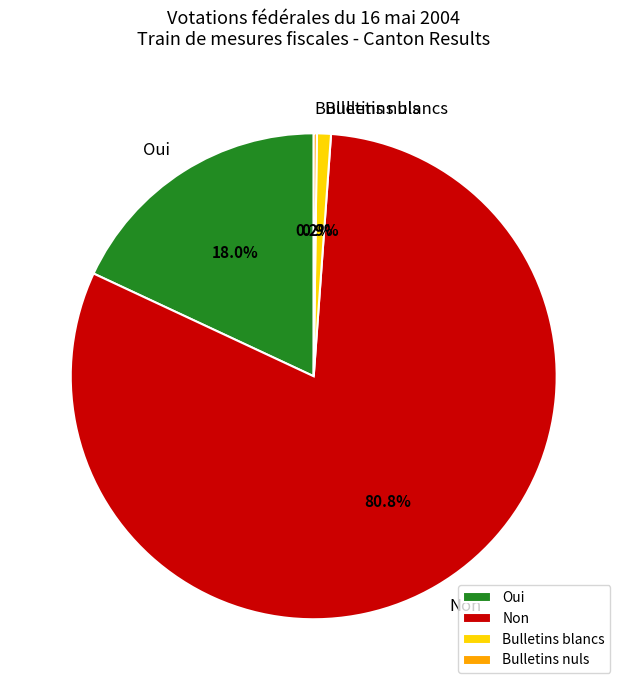

What percentage is the Bulletins blancs slice, to the nearest percent?

1%